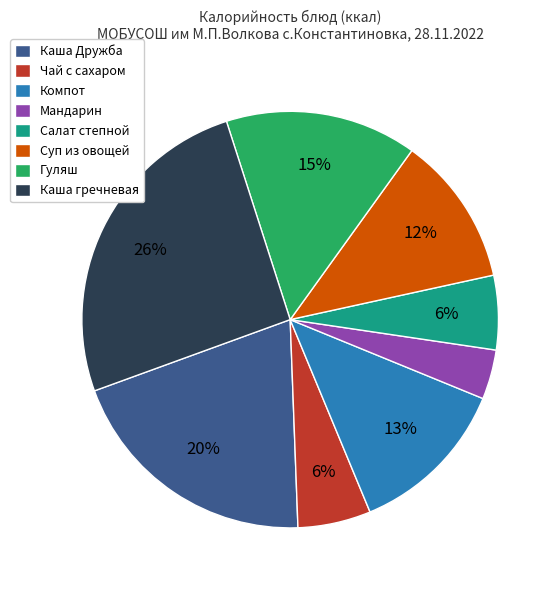

Which slice is the smallest?

Мандарин